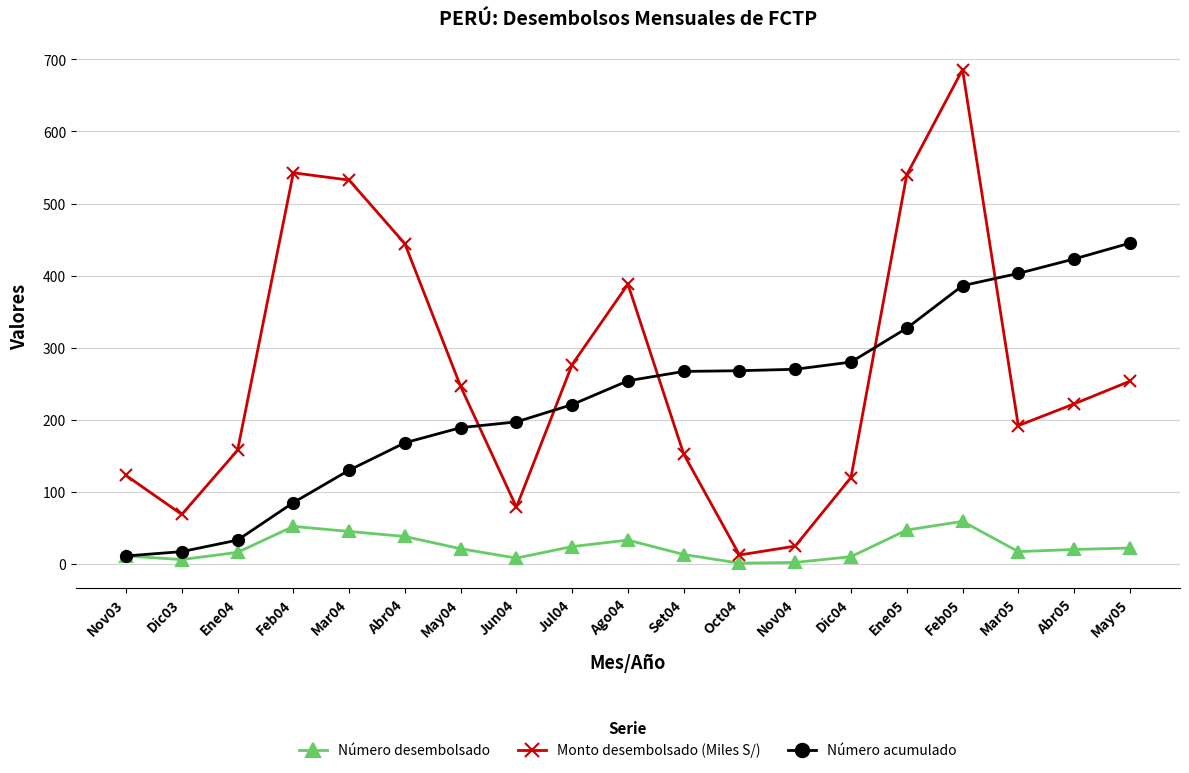

Is this an area chart (filled region under the line)?

No